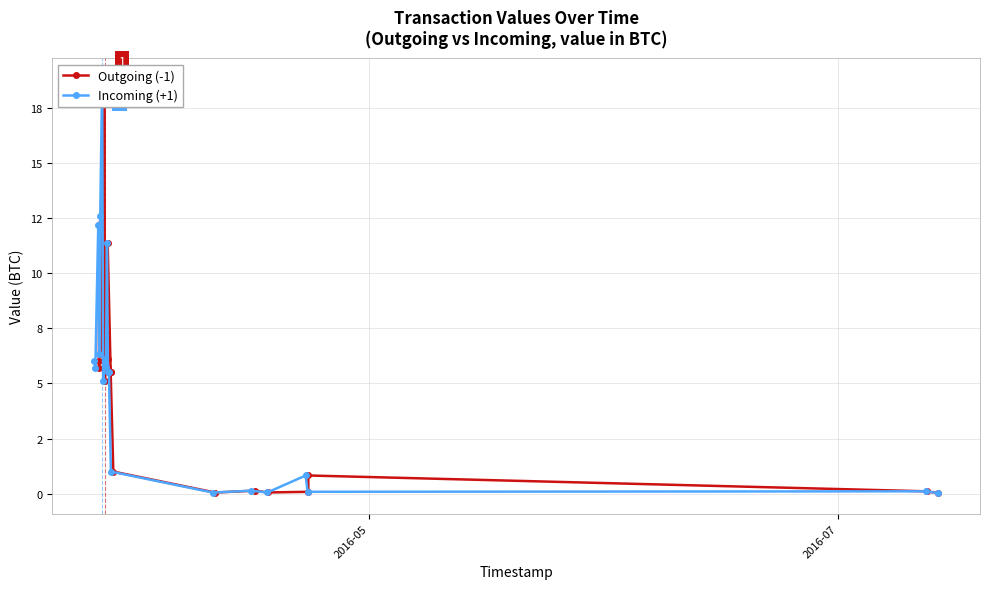

True or false: Incoming (+1) and Outgoing (-1) intersect in this chart.

True